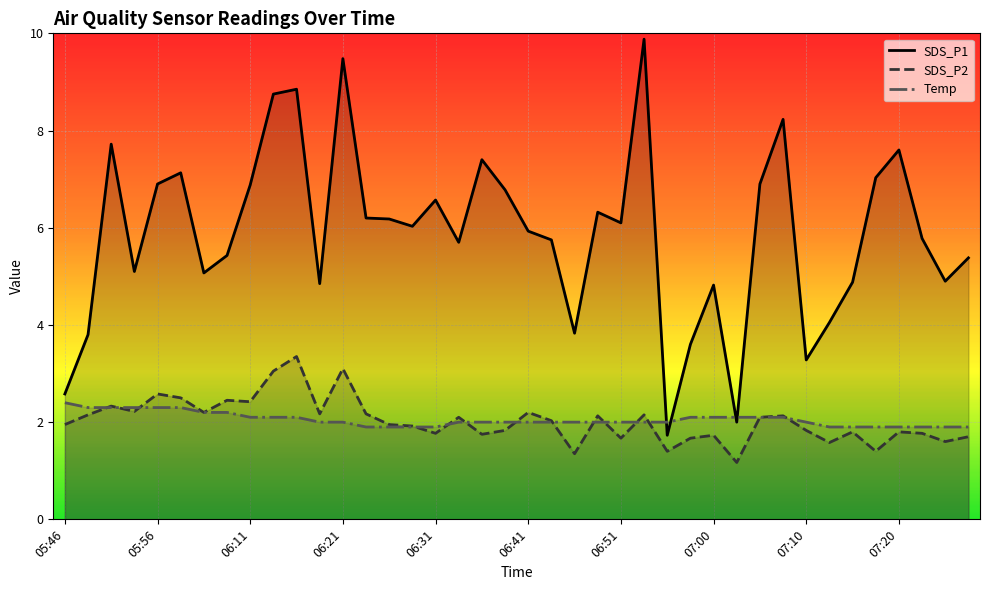

True or false: Temp and SDS_P1 cross at least once.

True